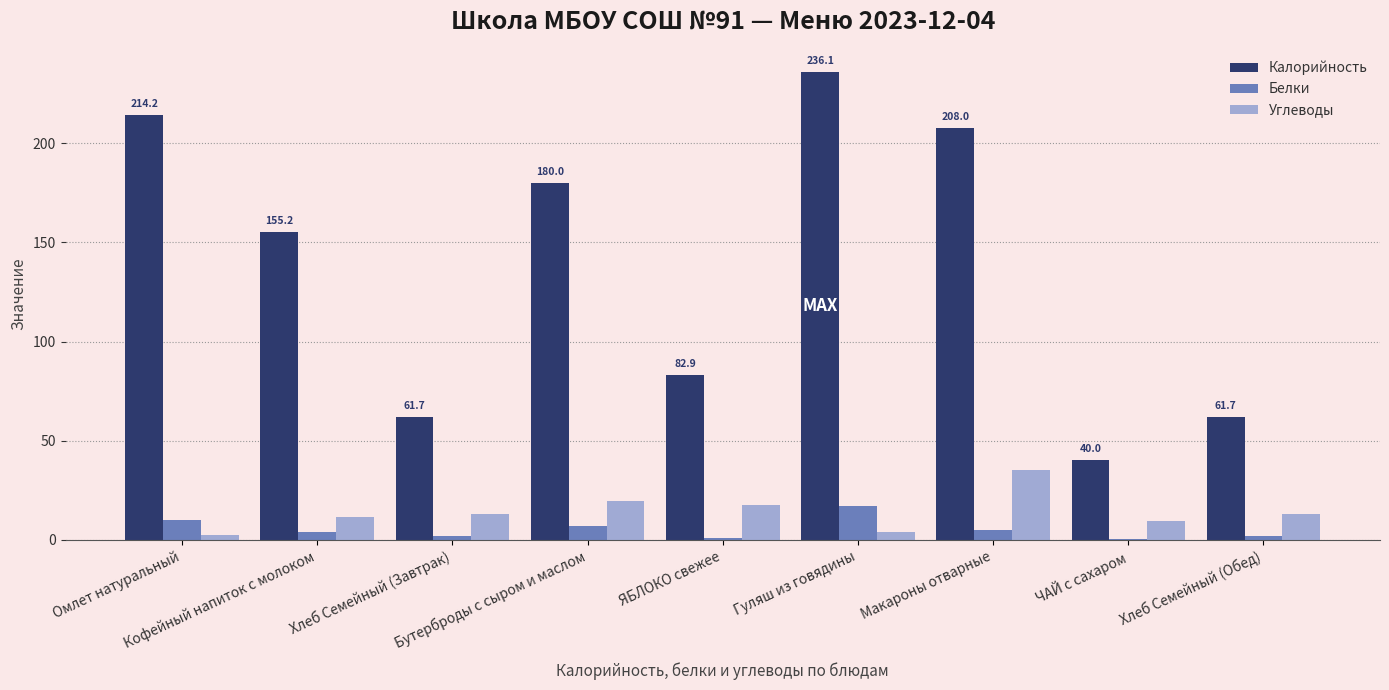

How many categories are shown in the chart?

9